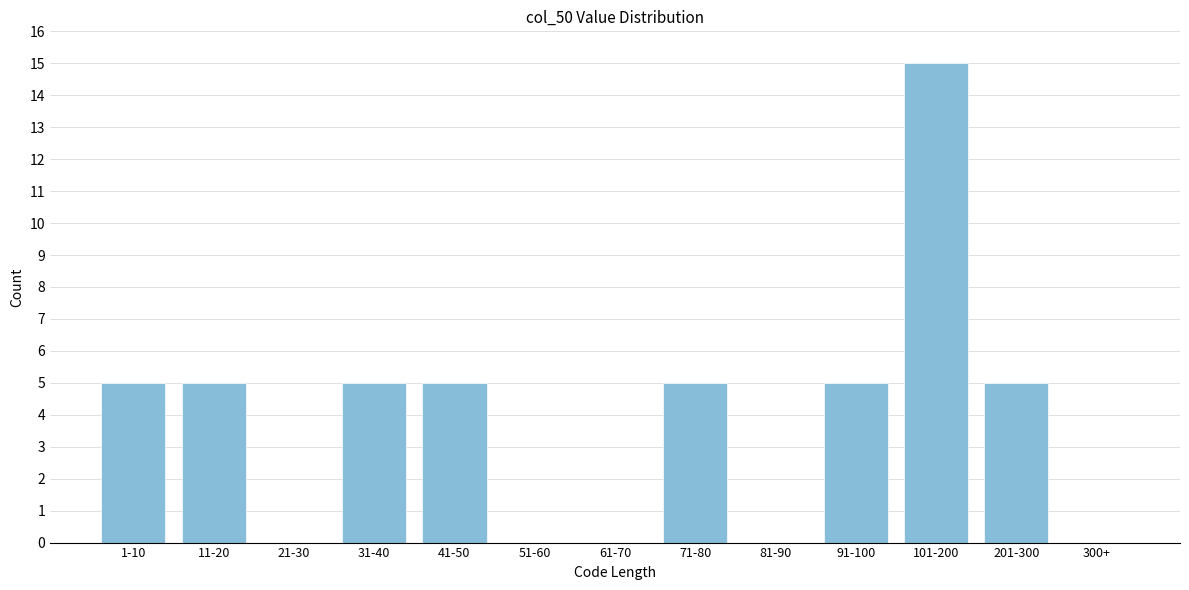

Reading right to left, list all the values displayed in this chart.

300+=0	201-300=5	101-200=15	91-100=5	81-90=0	71-80=5	61-70=0	51-60=0	41-50=5	31-40=5	21-30=0	11-20=5	1-10=5